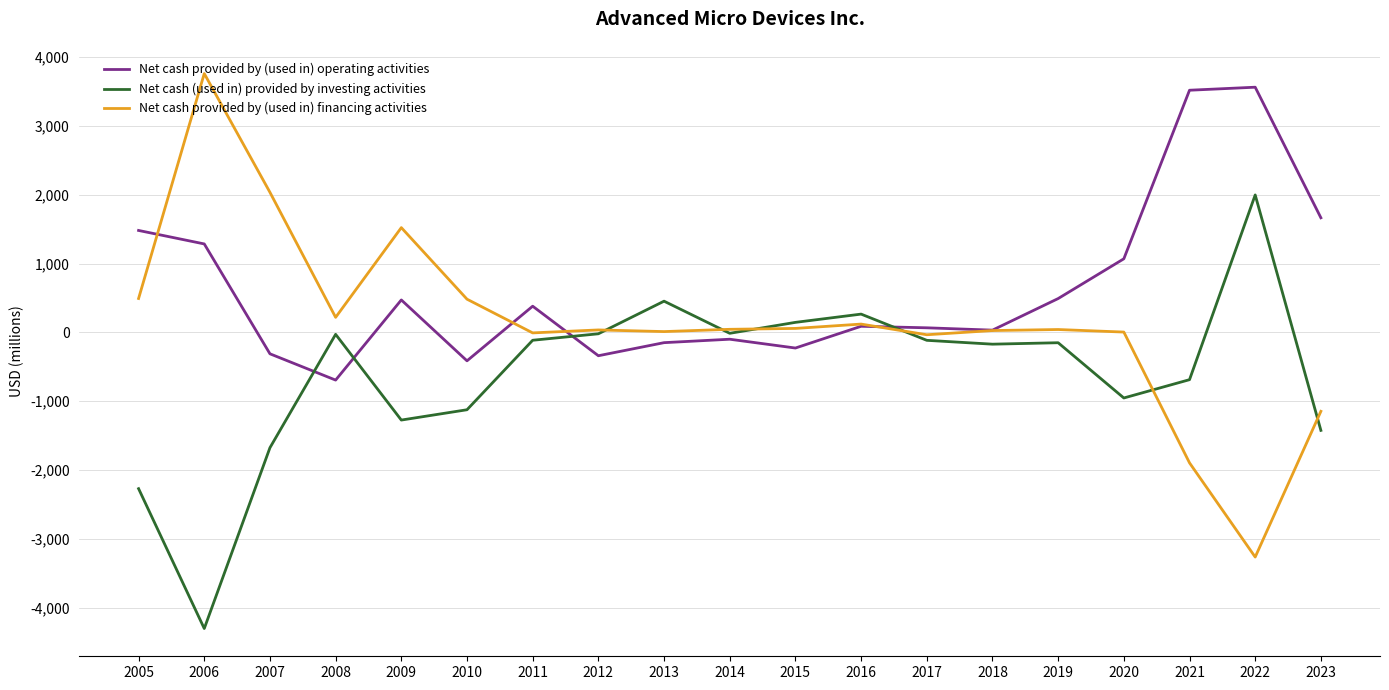

At which category is the sum across all series the highest?

2022